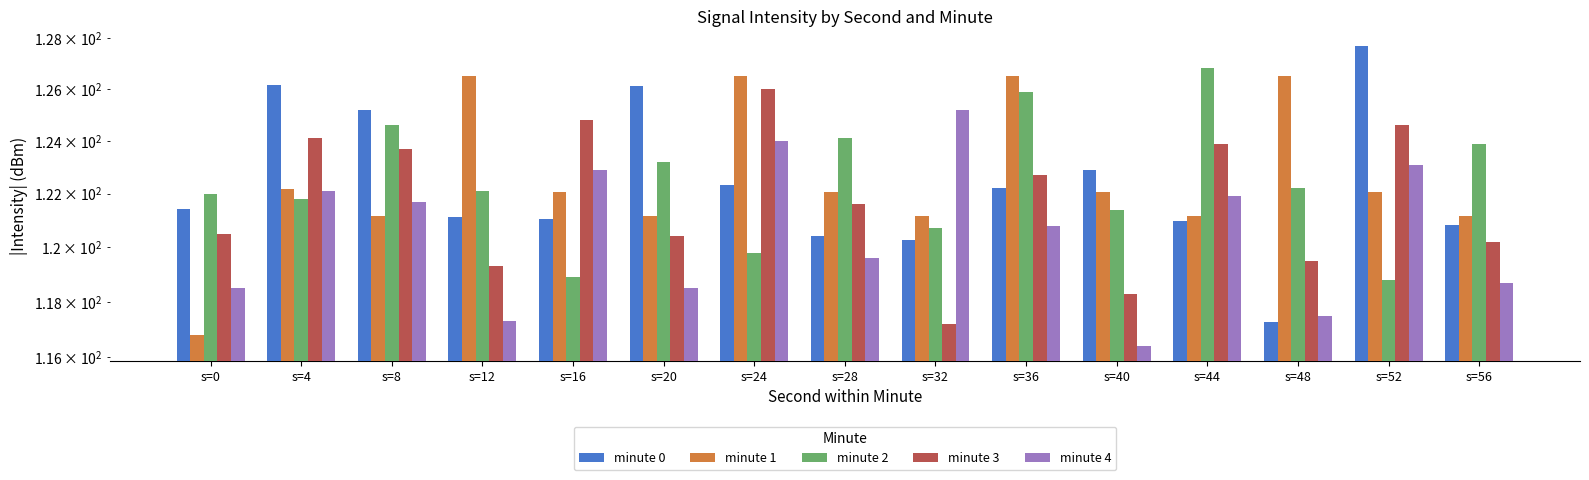

At how many categories does at least one series exceed 117?

15